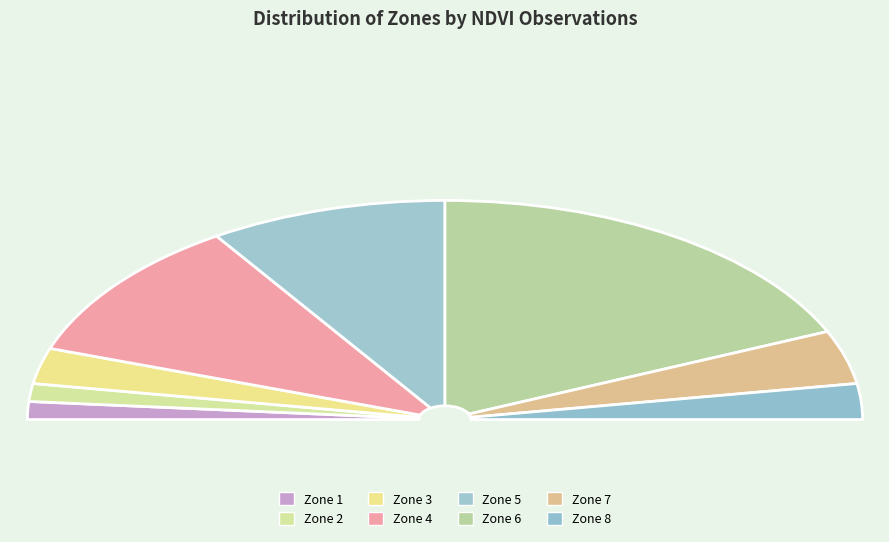

How many slices are in this pie chart?

8